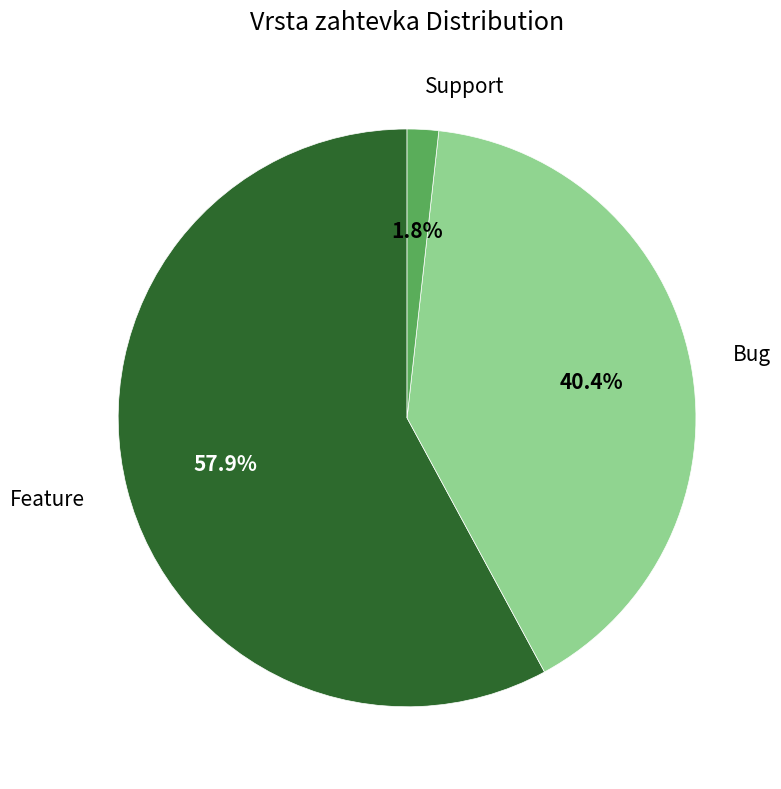

Do Bug and Feature together represent more than half of the pie?

Yes